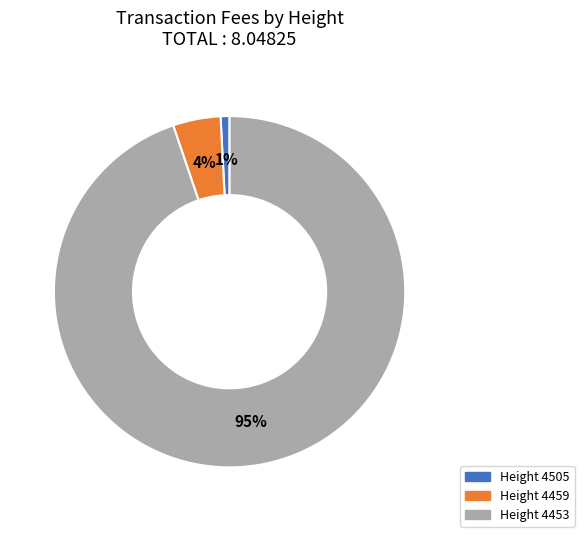

How many slices are in this pie chart?

3